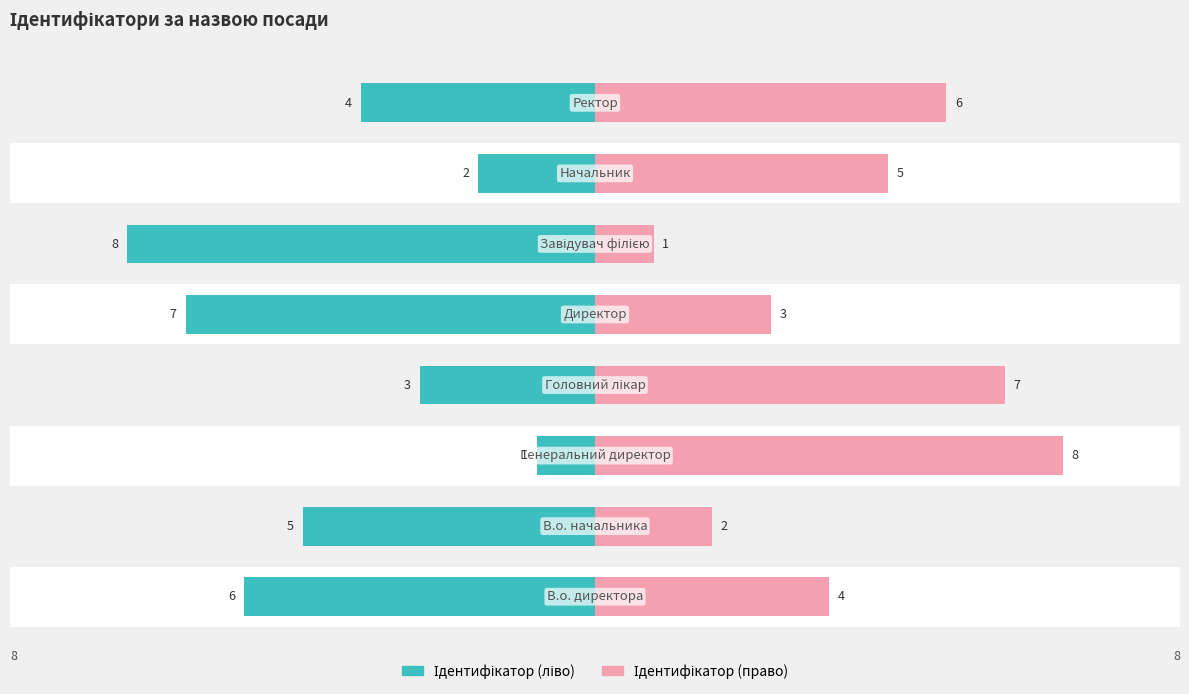

Reading left to right, what are all the values shown in this chart?

Назва (ліво): -6	-5	-1	-3	-7	-8	-2	-4
Назва (право): 4	2	8	7	3	1	5	6